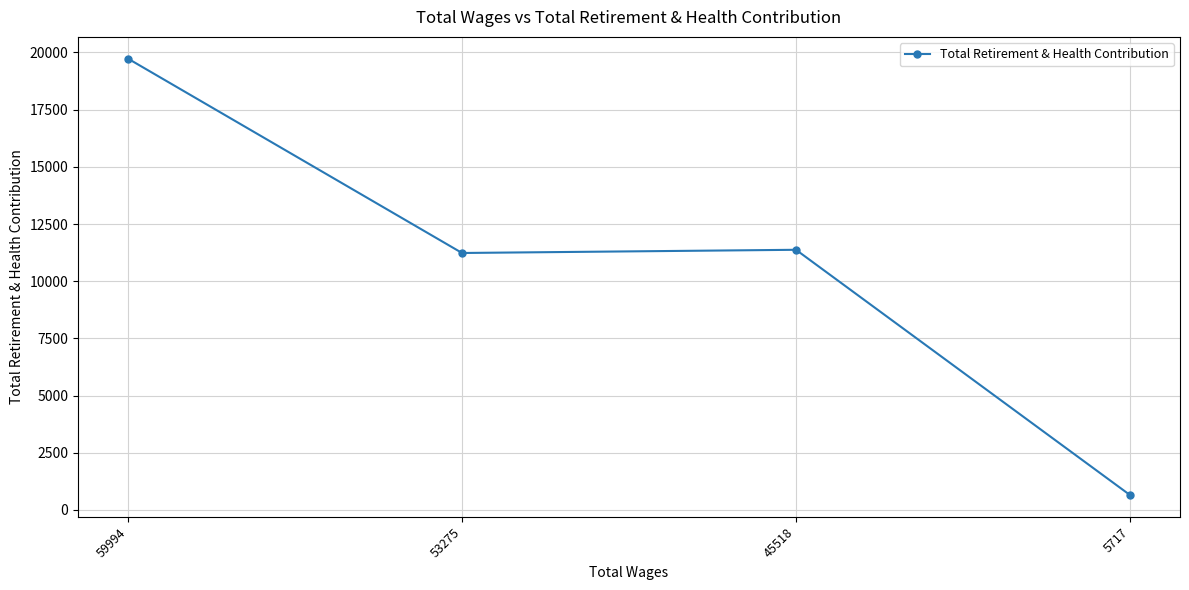

How many data points does each series have?

4